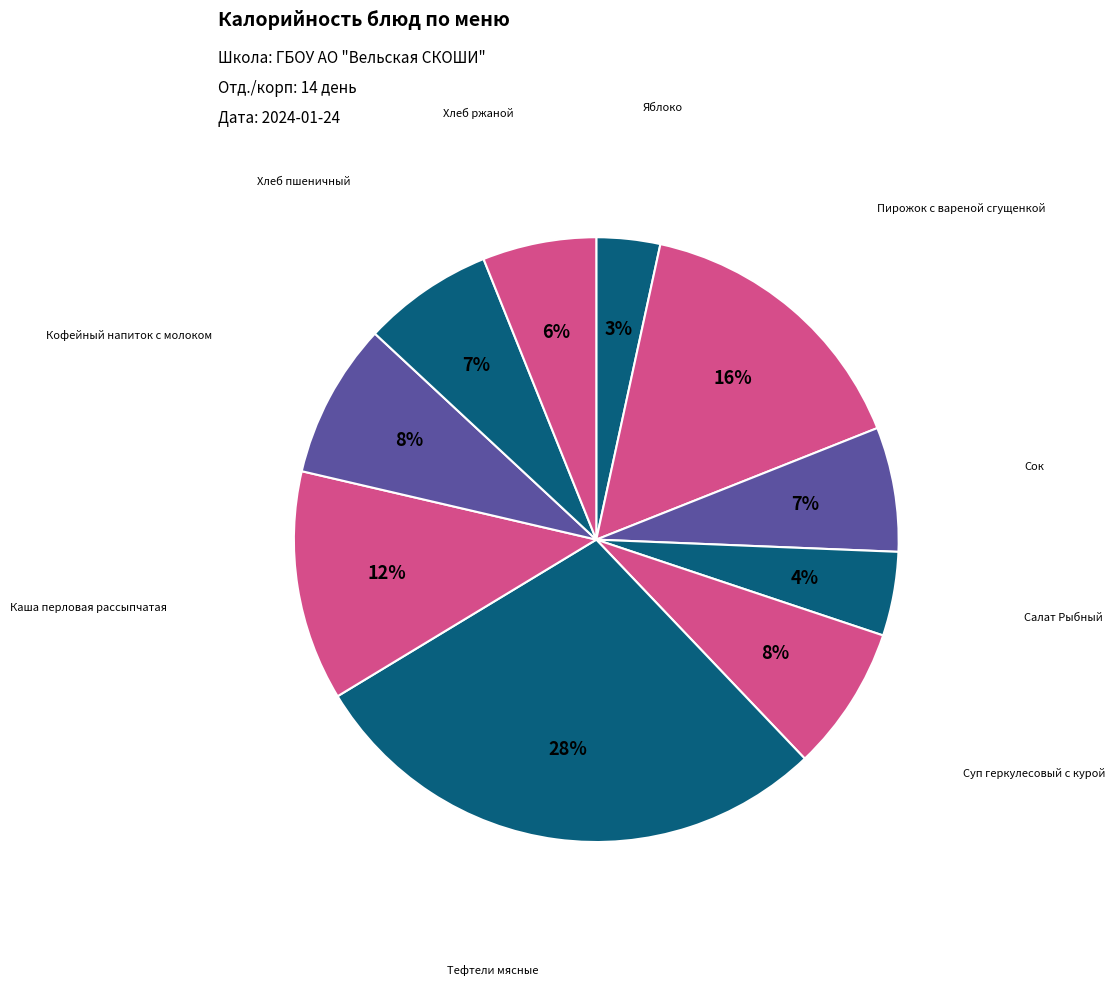

How many slices are in this pie chart?

10